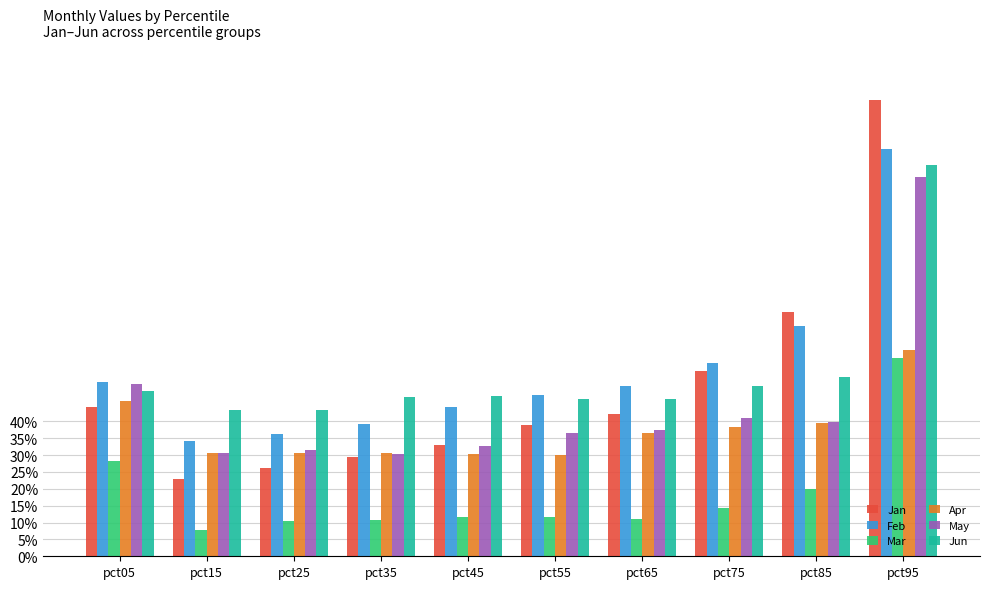

The Feb series shows 0.8 at pct55. True or false?

False